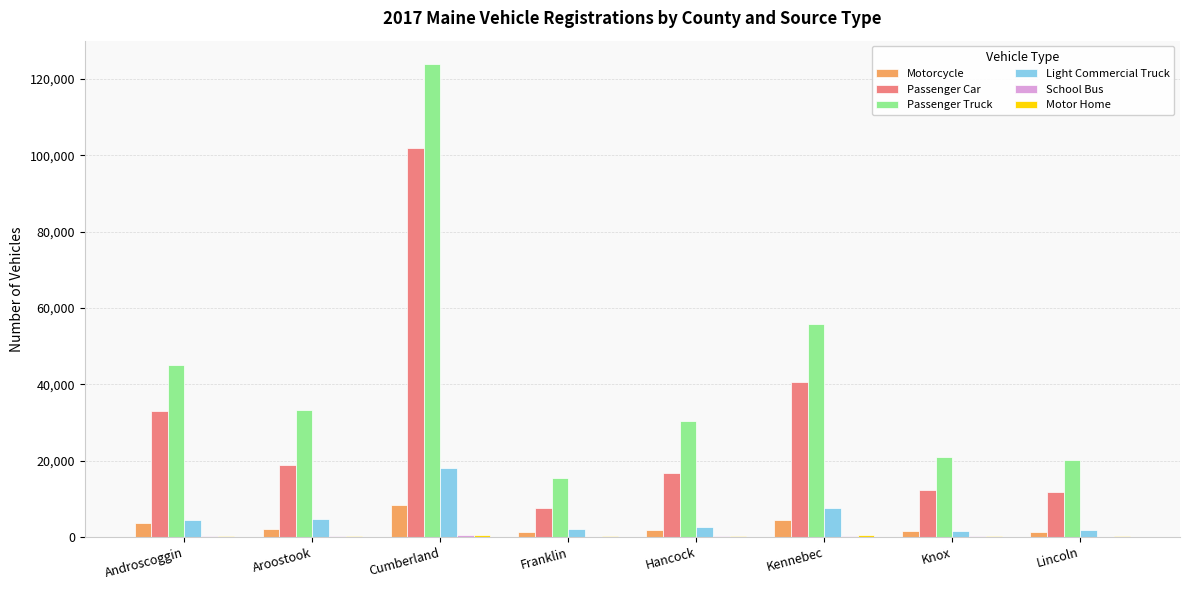

Between Franklin and Hancock, which series saw the biggest shift?

Passenger Truck